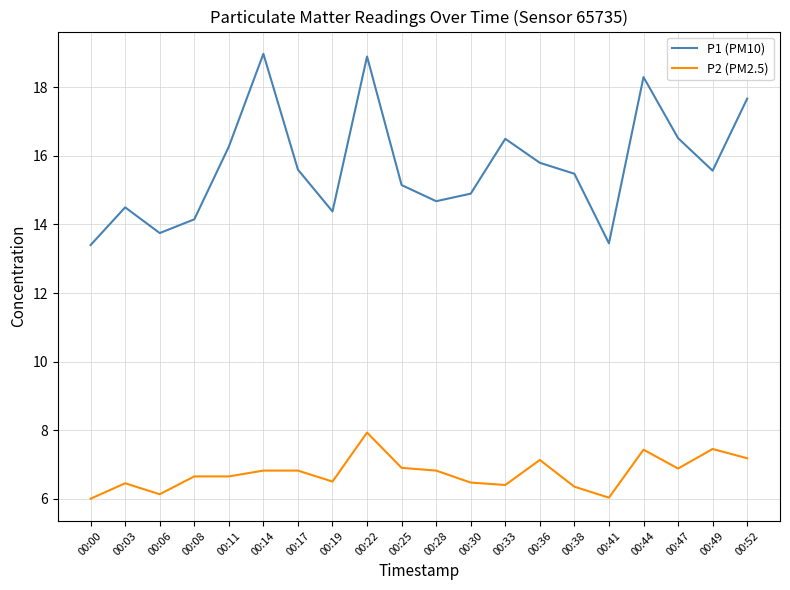

True or false: P2 (PM2.5) has more than 2 interior local peaks.

True